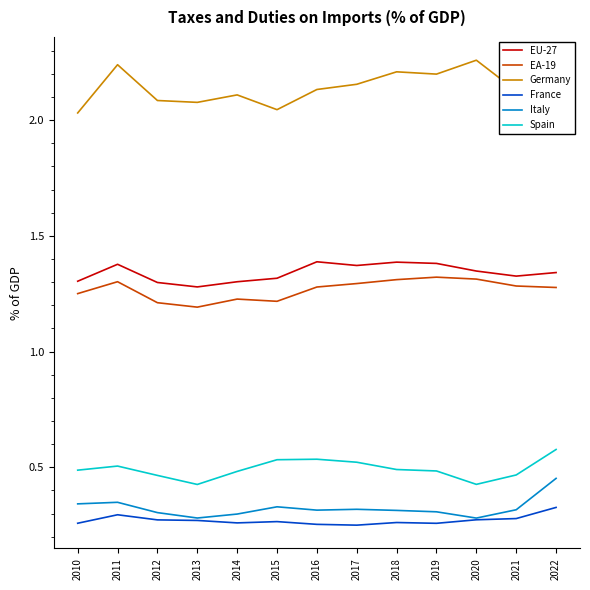

The value of France at 2021 is 0.3. True or false?

True